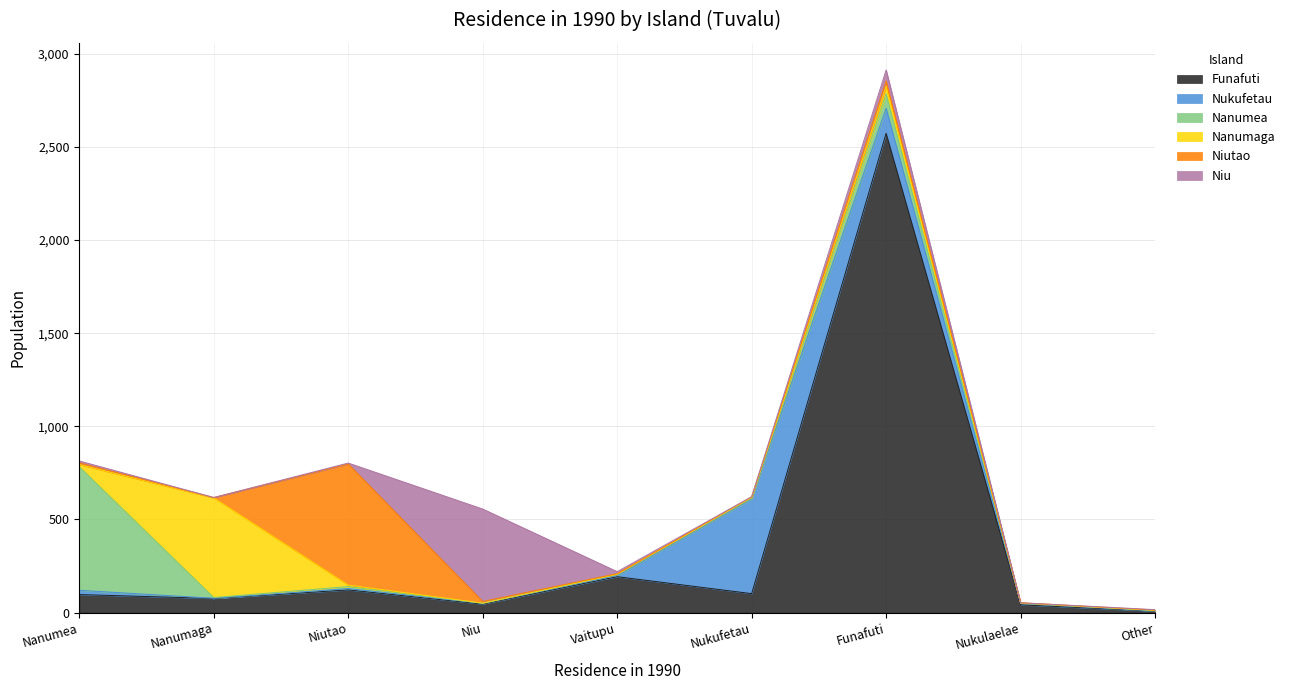

Reading left to right, what are all the values shown in this chart?

Funafuti: 97	76	122	46	193	102	2573	42	8
Nukufetau: 23	1	7	4	6	509	135	7	1
Nanumea: 663	4	11	0	6	5	78	2	3
Nanumaga: 12	535	8	1	1	2	39	1	0
Niutao: 9	2	650	9	3	4	29	1	2
Niu: 10	0	5	496	11	0	59	0	2